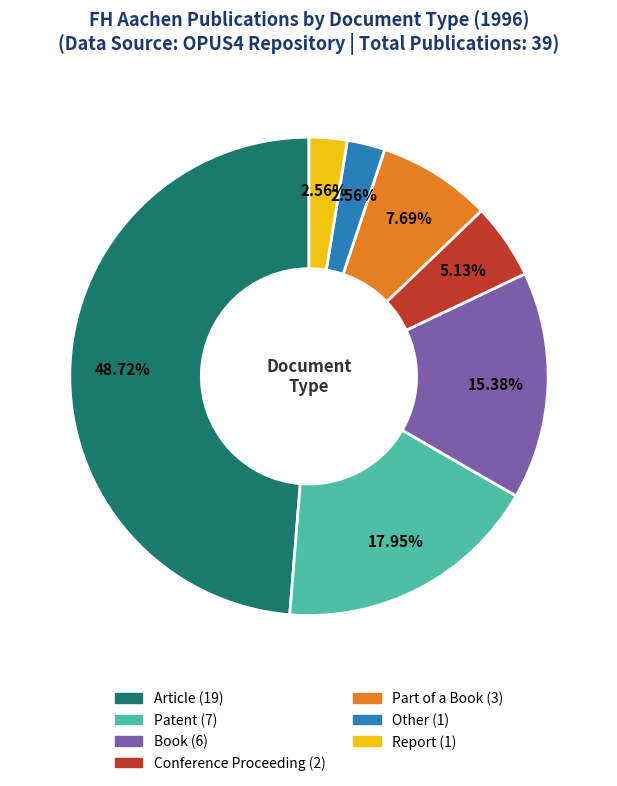

Between Article and Report, which is larger?

Article